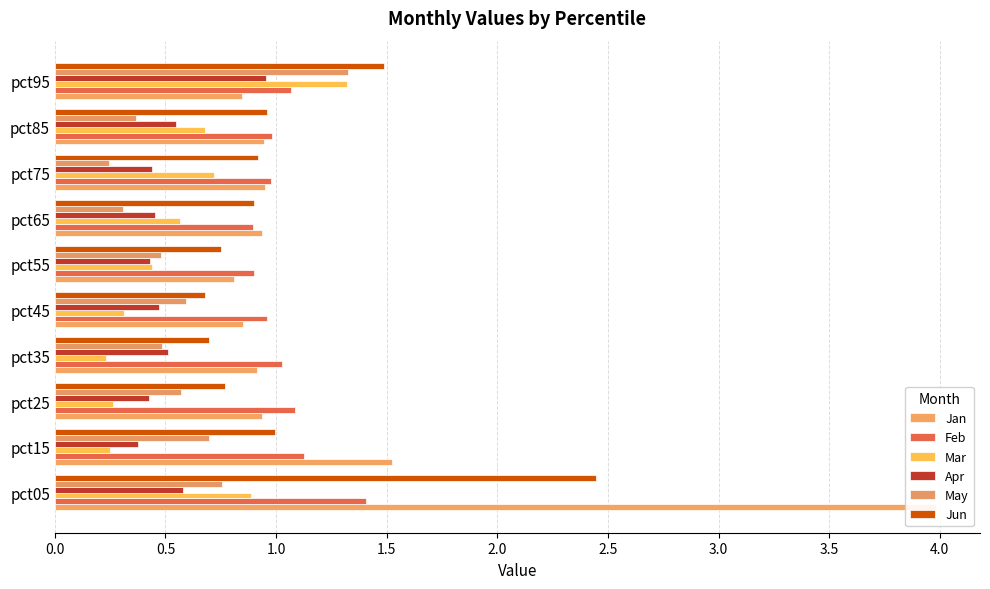

What is the difference between the highest and lowest values at pct25?

0.8